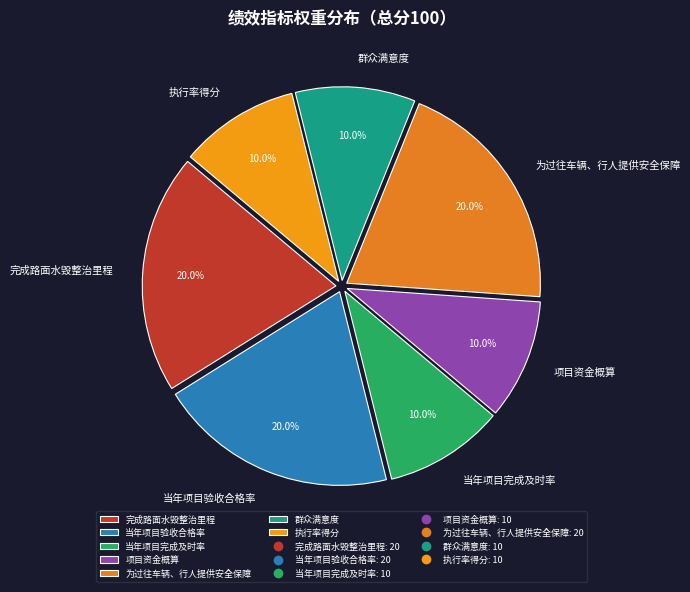

What percentage is NOT represented by 当年项目完成及时率?

90.0%